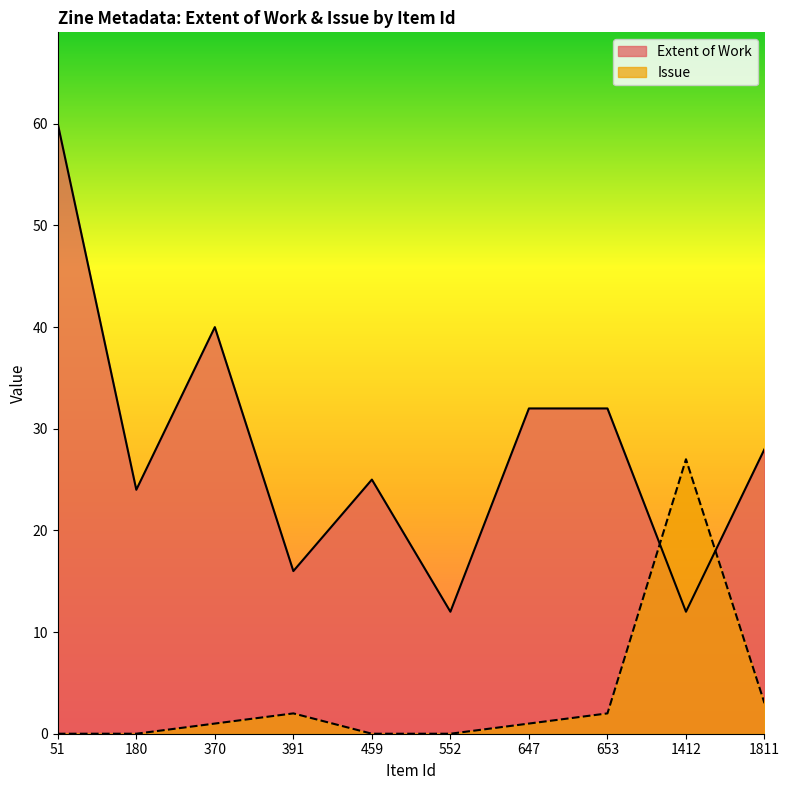

Is the value of Extent of Work at 647 greater than the value of Issue at 1811?

Yes